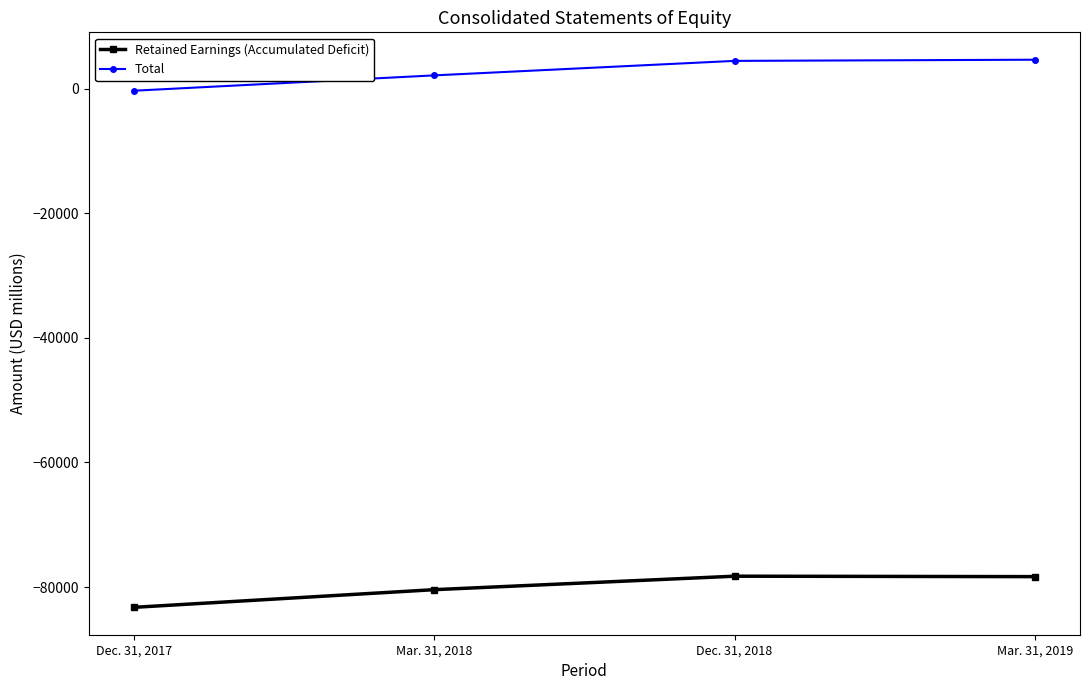

Rank the series at Mar. 31, 2019 from highest to lowest value.

Total, Retained Earnings (Accumulated Deficit)